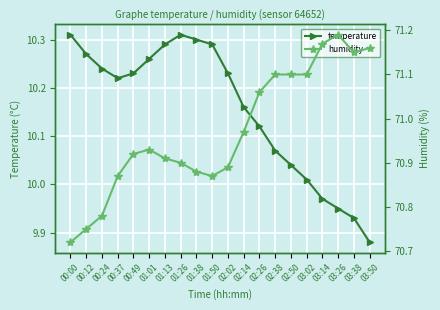

True or false: temperature and humidity intersect in this chart.

False